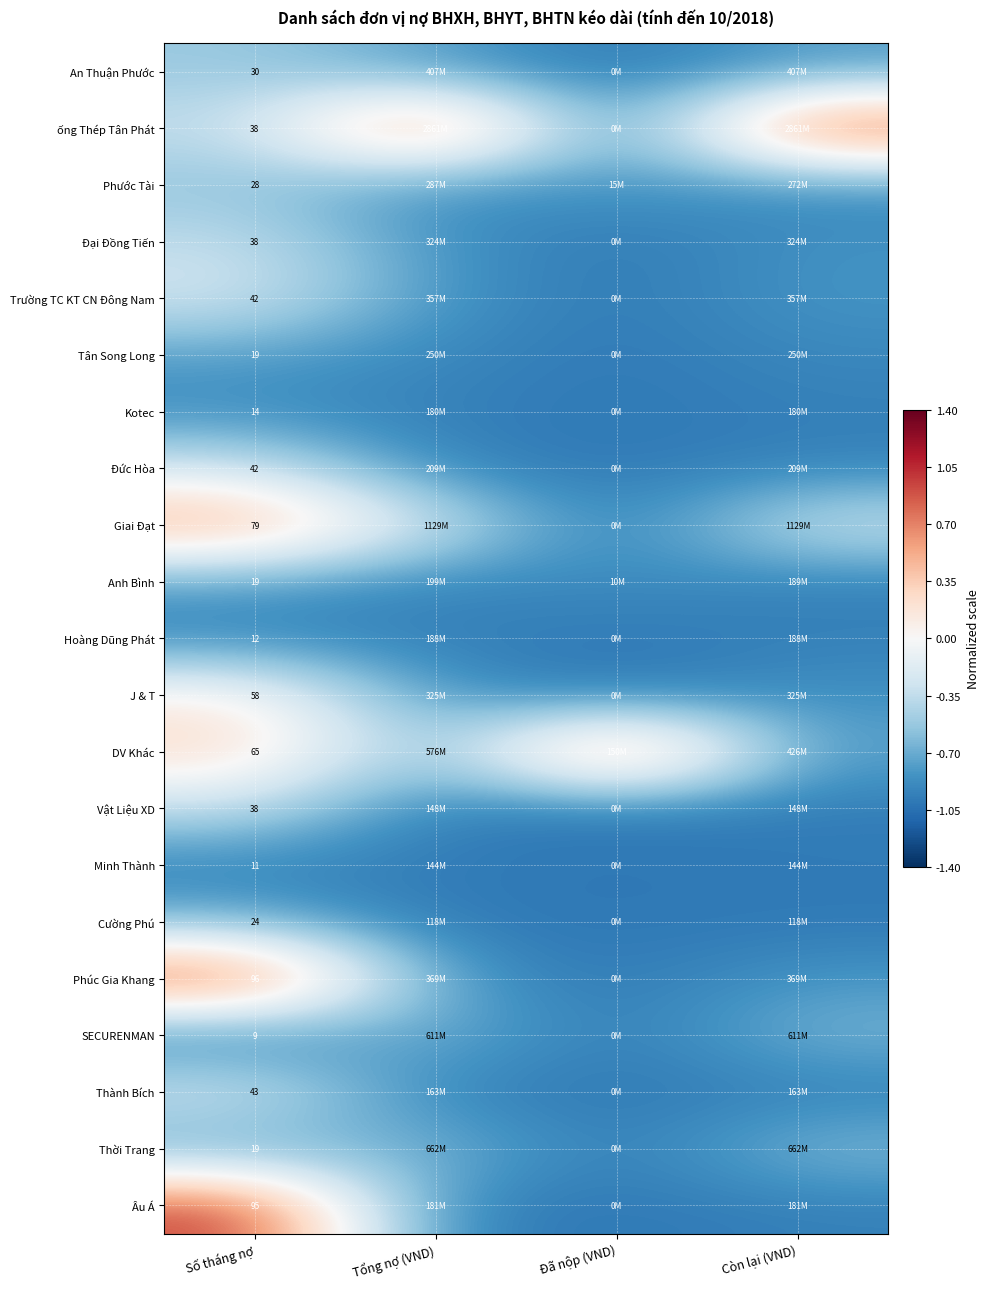

The Trường TC KT CN Đông Nam series shows -1.2 at Tổng nợ (VND). True or false?

False